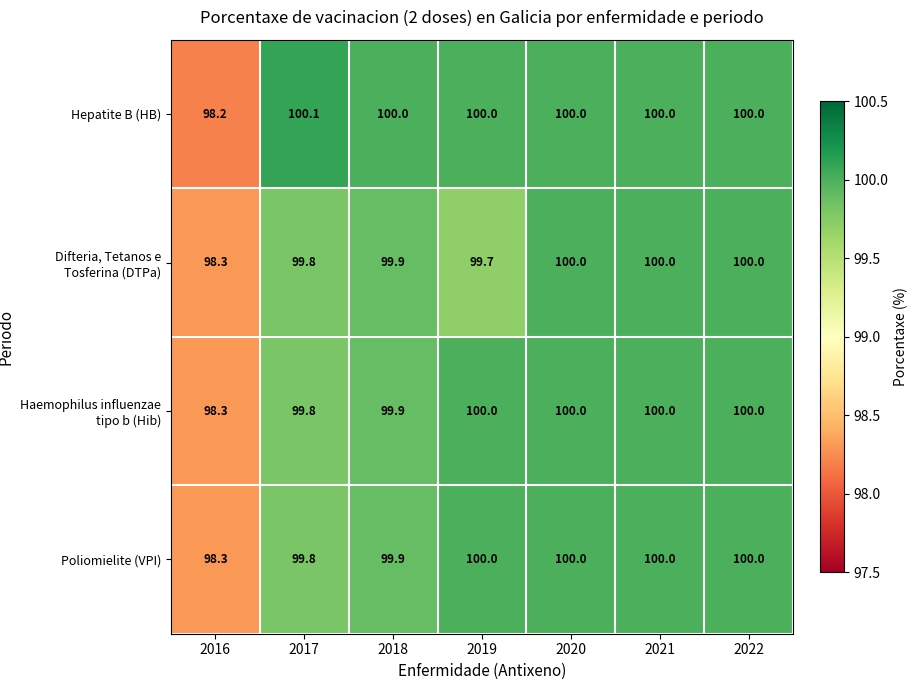

Where does the Difteria, Tetanos e Tosferina (DTPa) series first go above 99?

2017